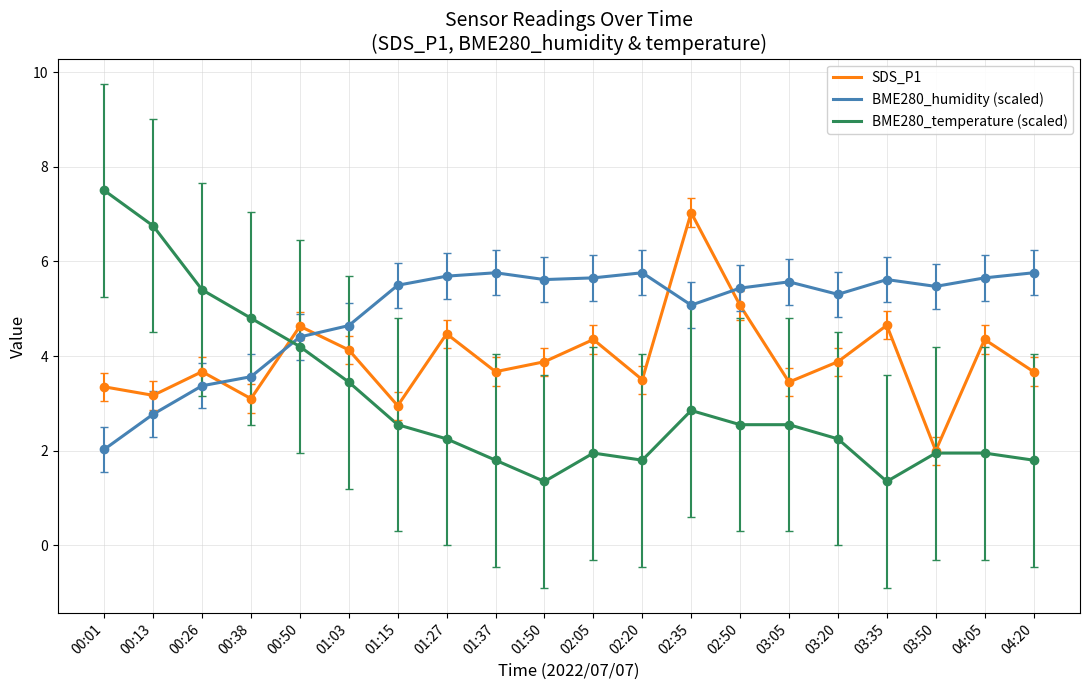

What is the difference between the highest and lowest values at 03:05?

3.0